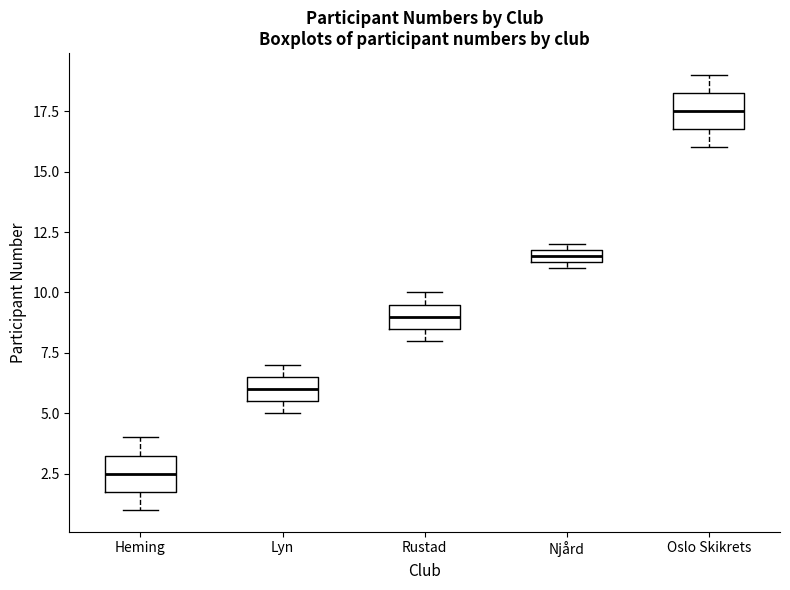

Which box's median line is the lowest?

Heming